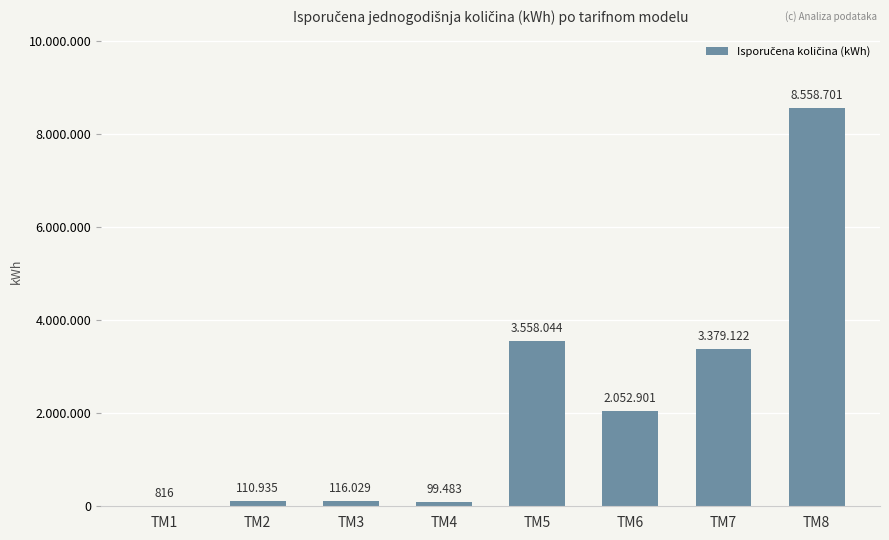

Which has a higher value, TM1 or TM3?

TM3